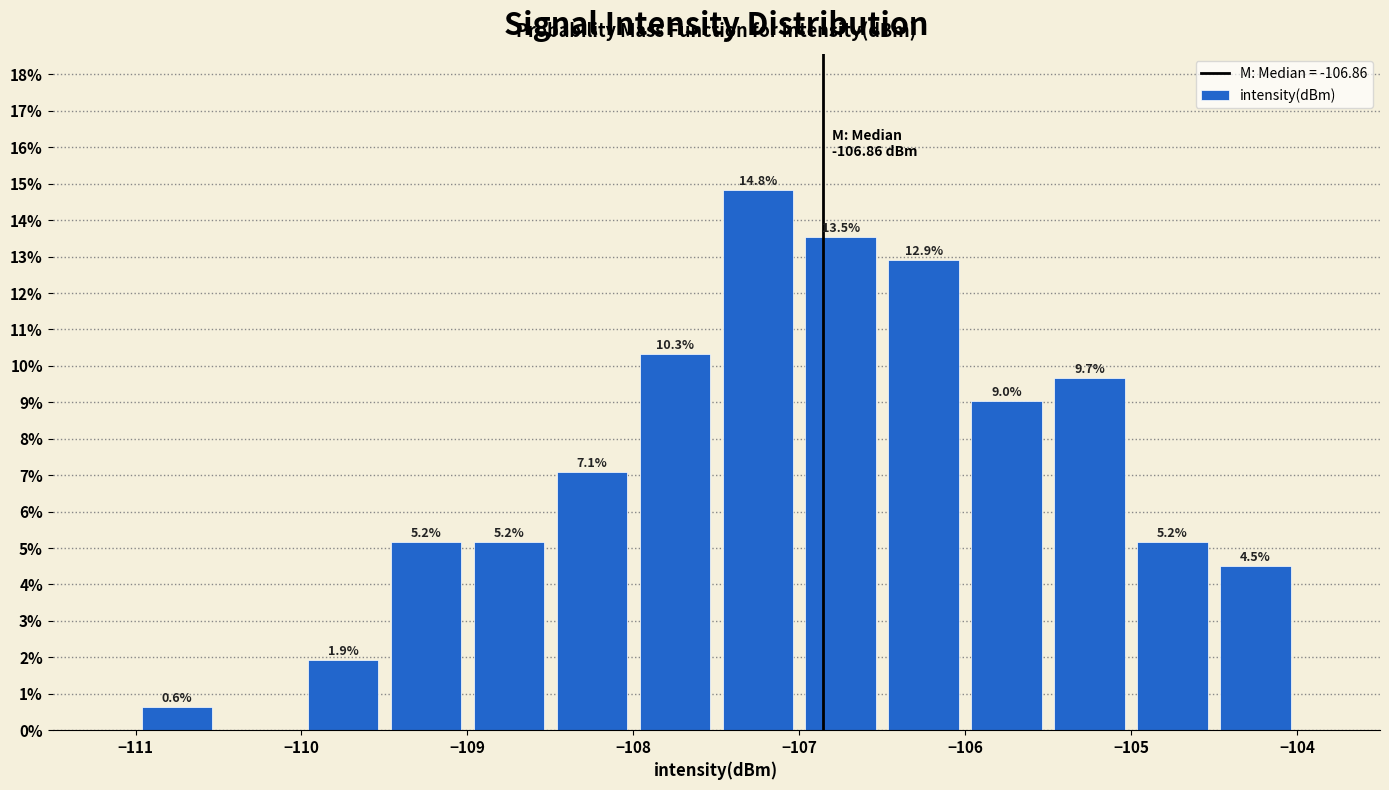

Over which range of the x-axis is the bar tallest?

-107.5 to -107.0